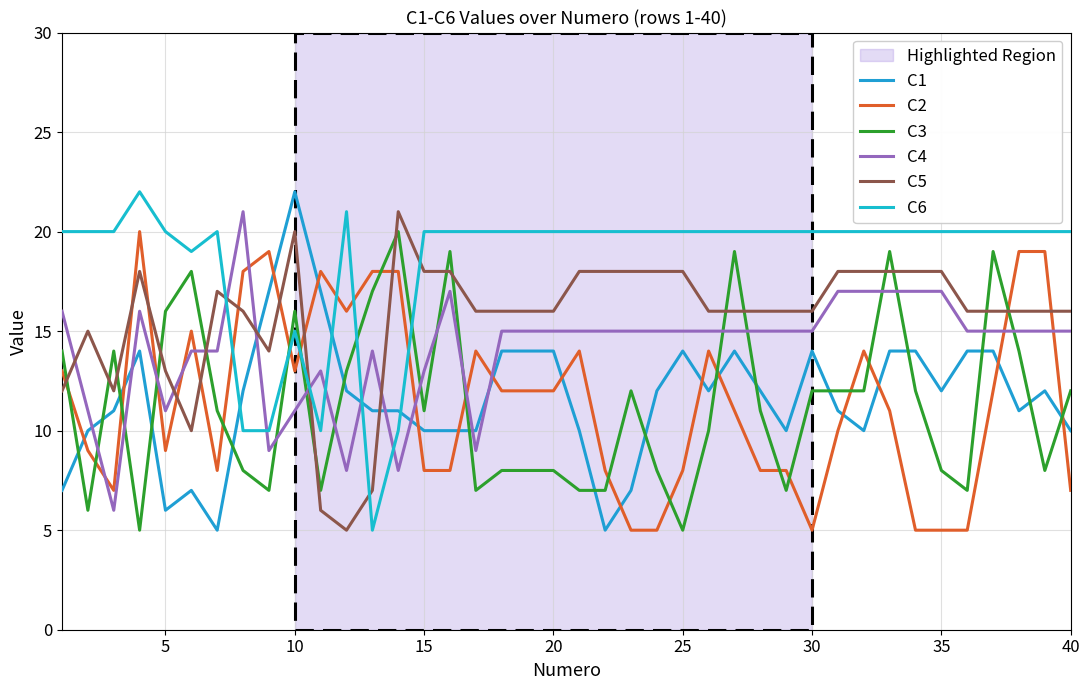

In C3, how many points are higher than both neighbors (excluding endpoints)?

9